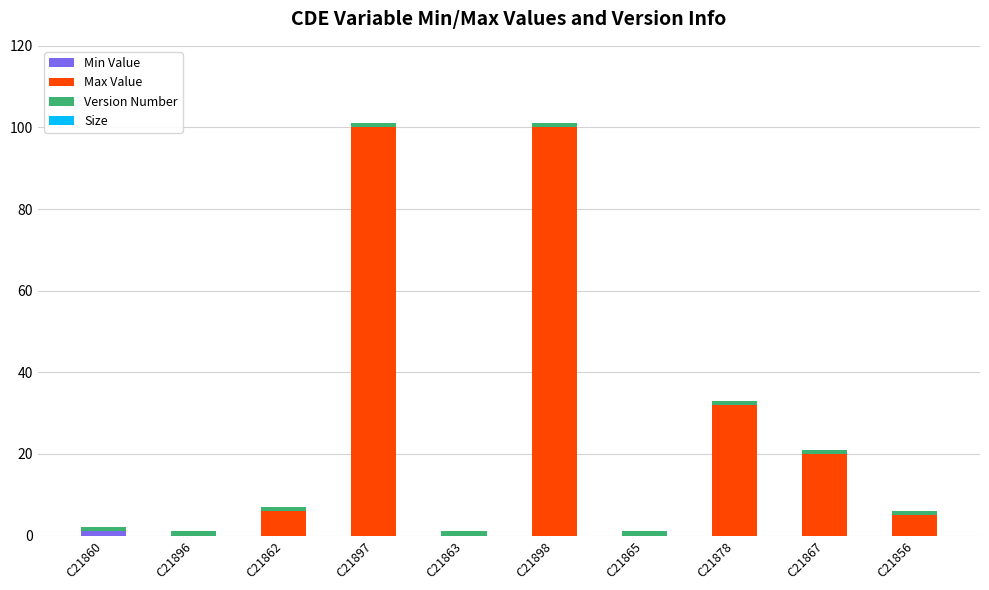

How many distinct data groups are displayed?

3